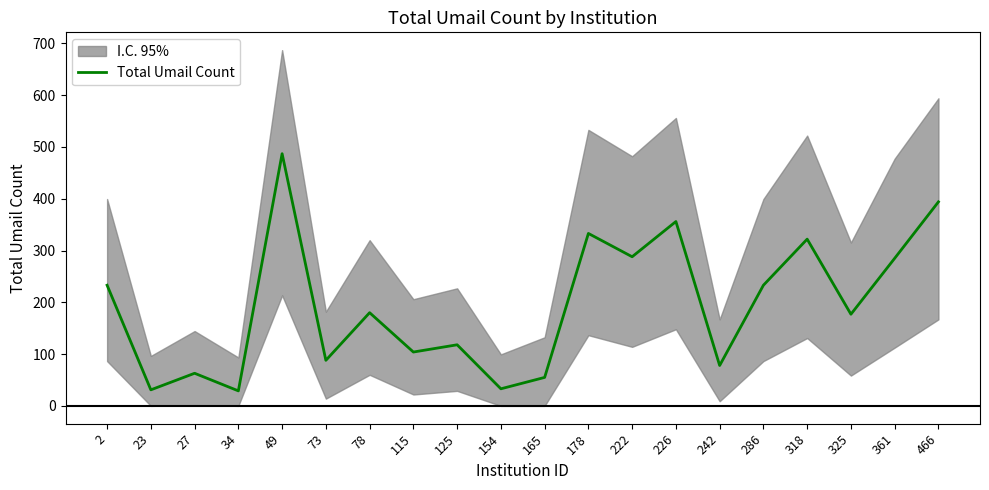

The chart shows a value of 55 at 165. True or false?

True